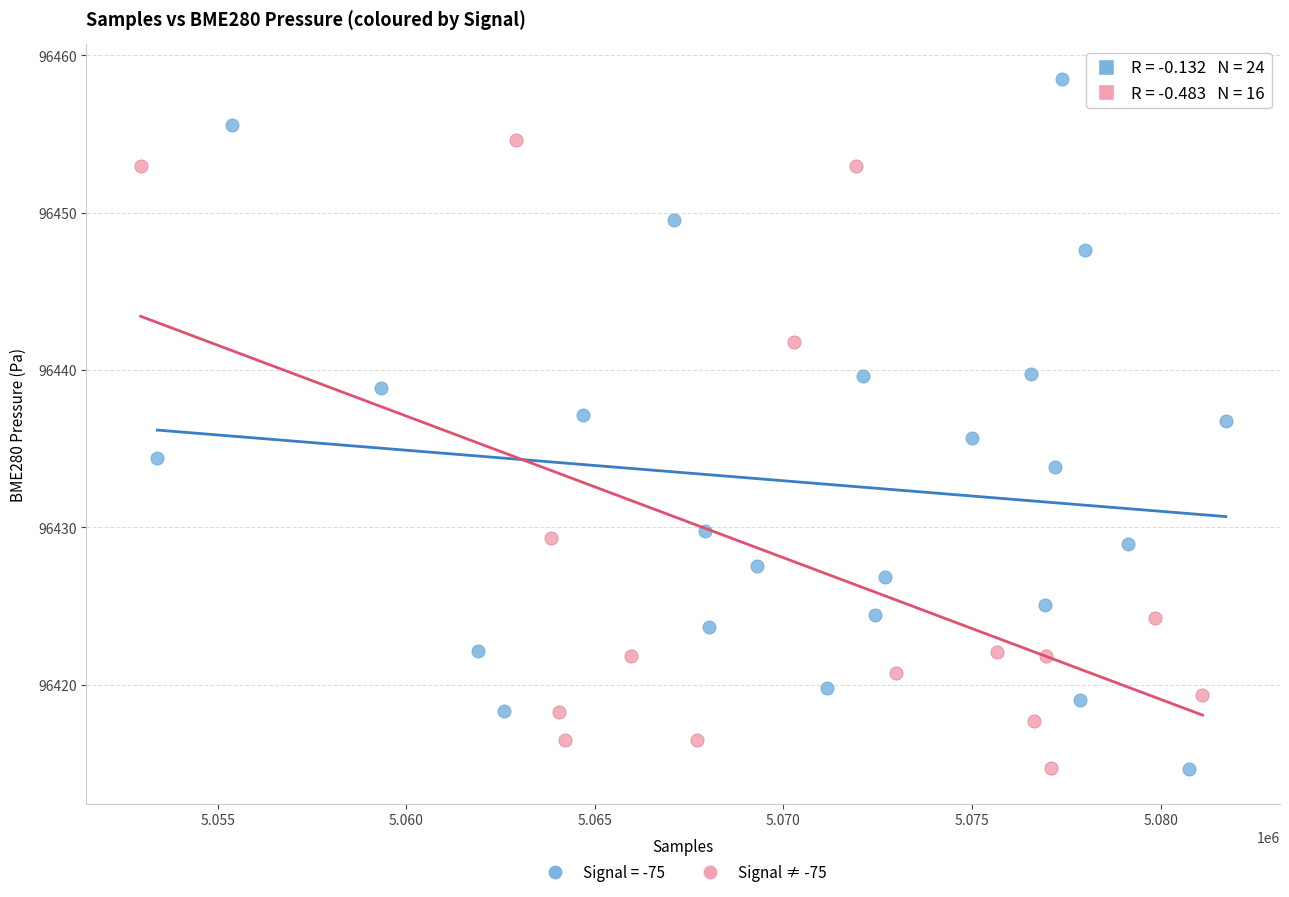

Which series has the widest spread of Y values?

Signal = -75